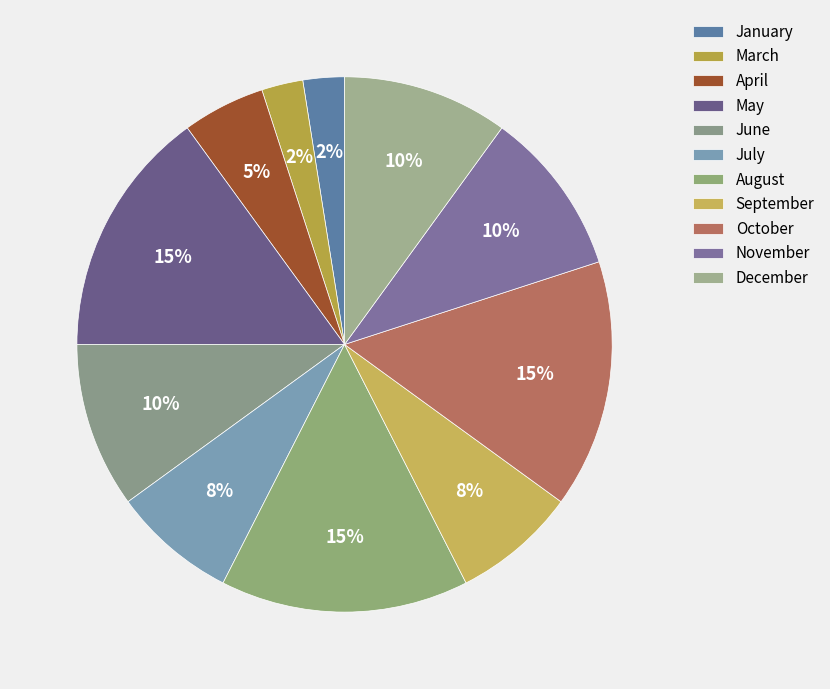

Do March and January together represent more than half of the pie?

No